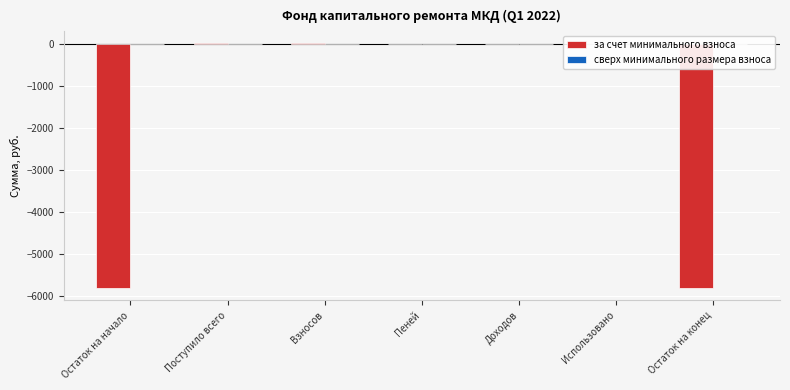

What is the change in value from Доходов to Остаток на конец?

-5811.5